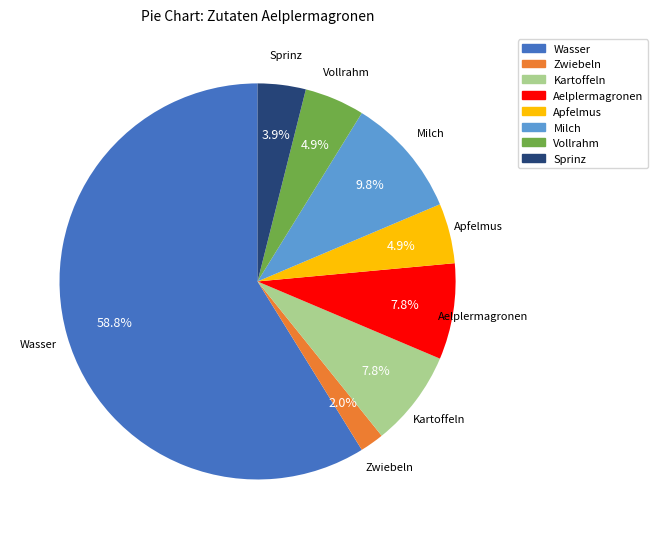

To the nearest percent, what is the average slice percentage?

12%